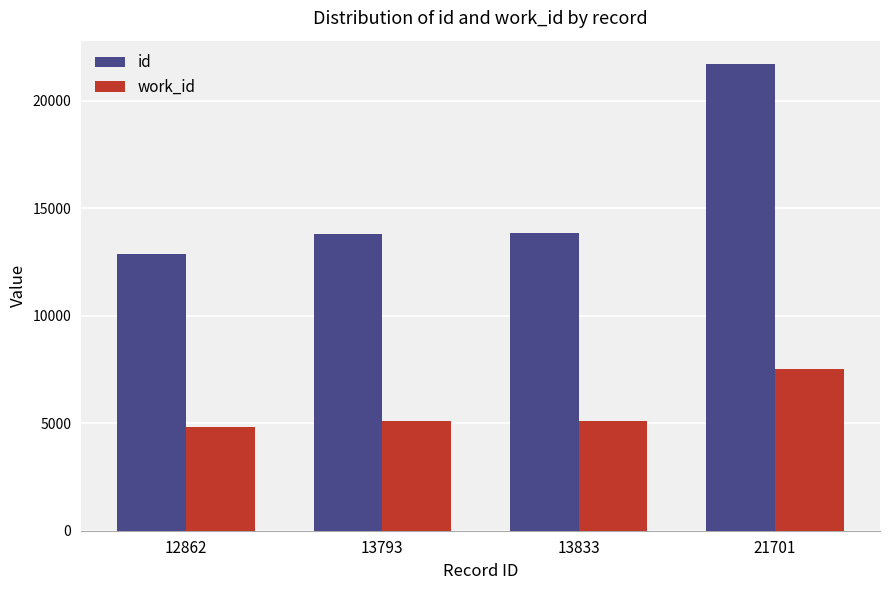

What is the spread (max minus min) of values at 13793?

8687